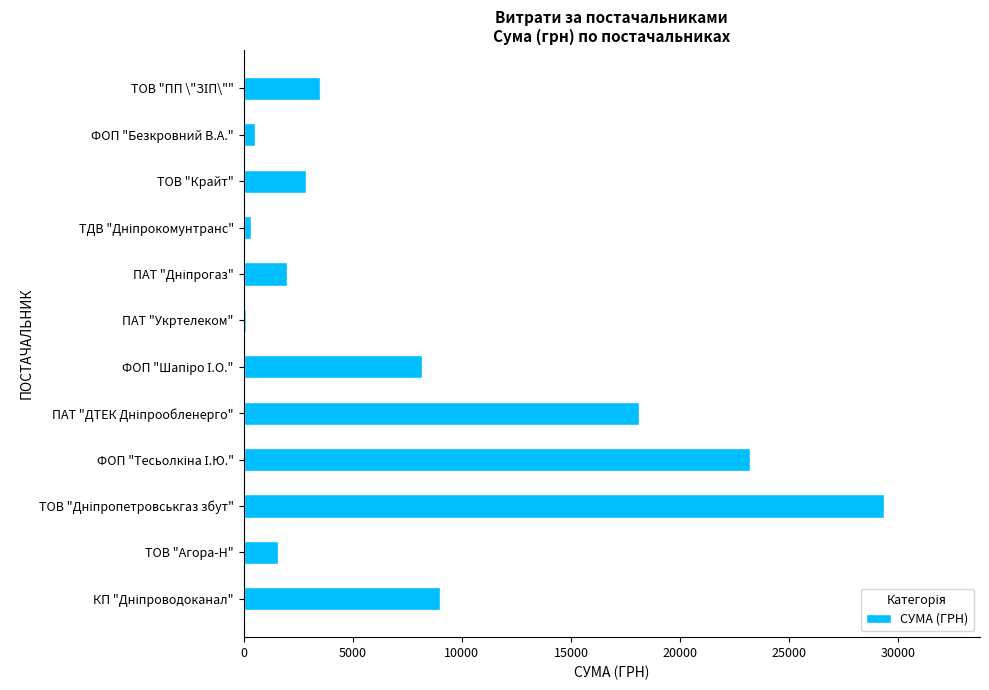

What is the average value?

8236.1